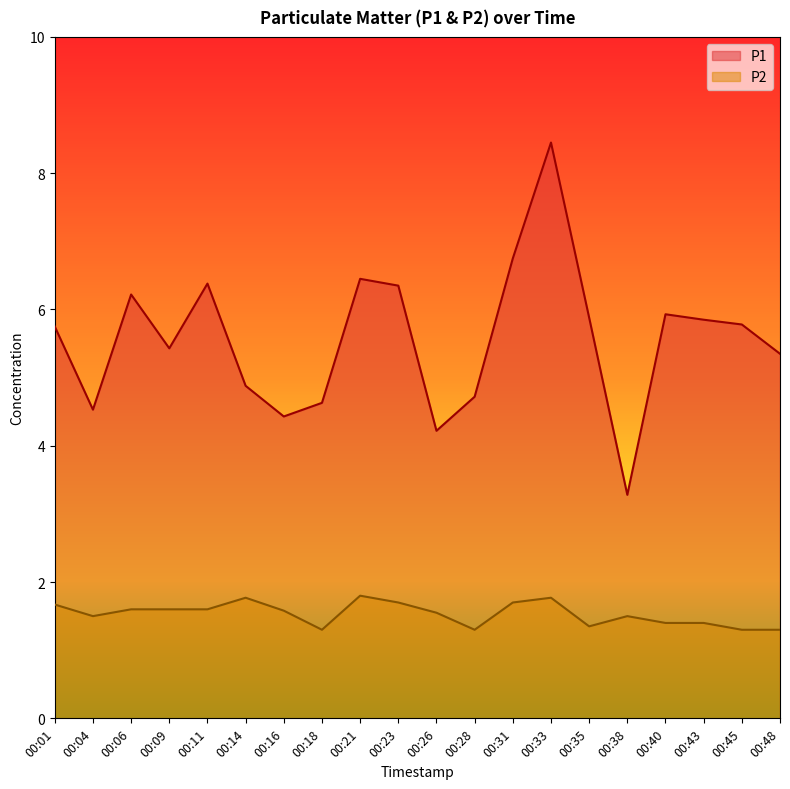

Rank the series at 00:33 from highest to lowest value.

P1, P2